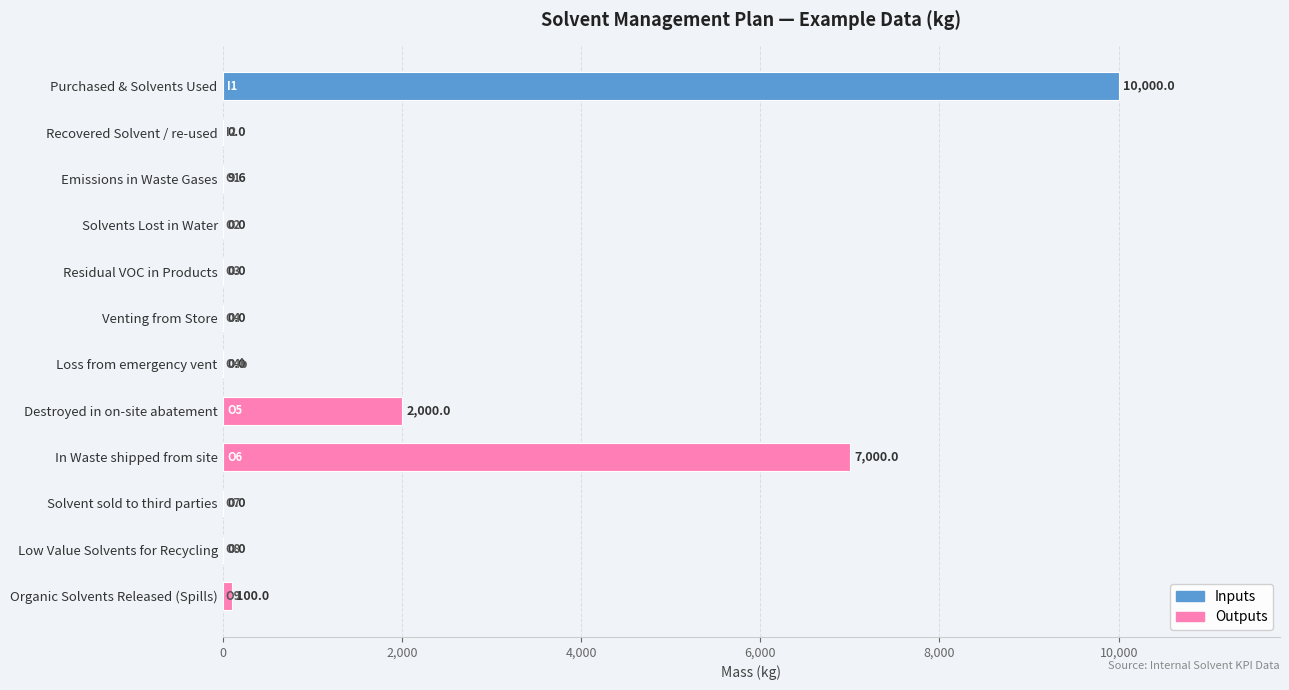

What is the greatest value displayed?

10000.0